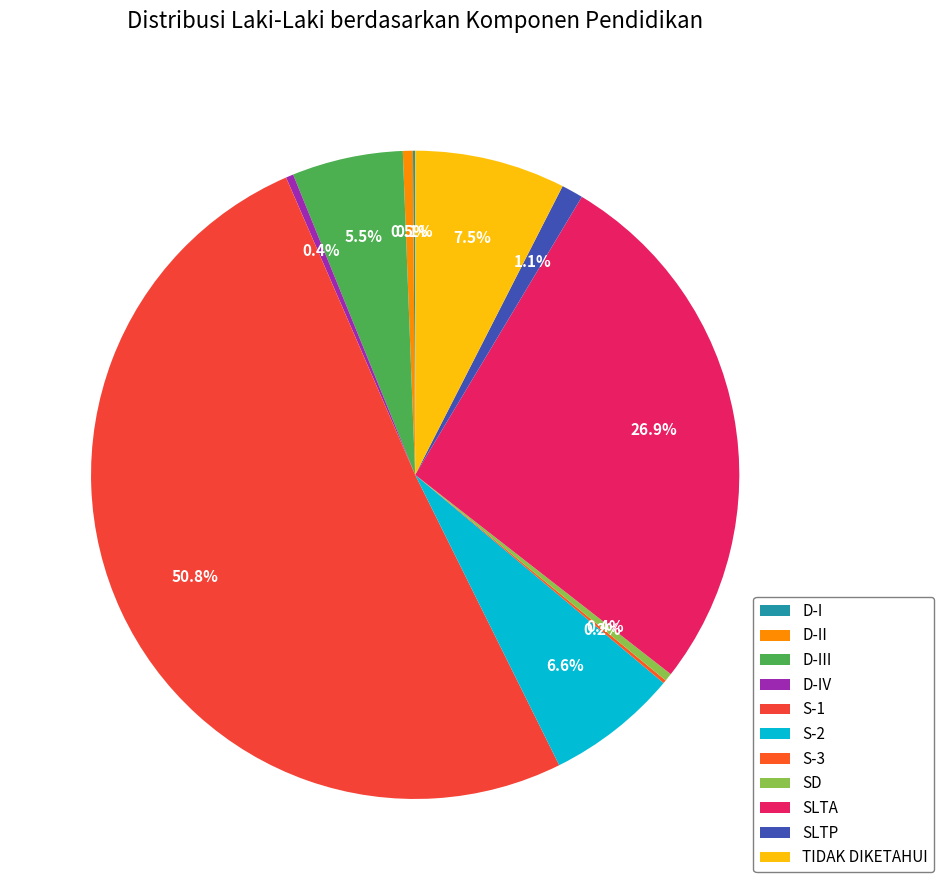

Combined, do S-3 and D-I account for over 50%?

No